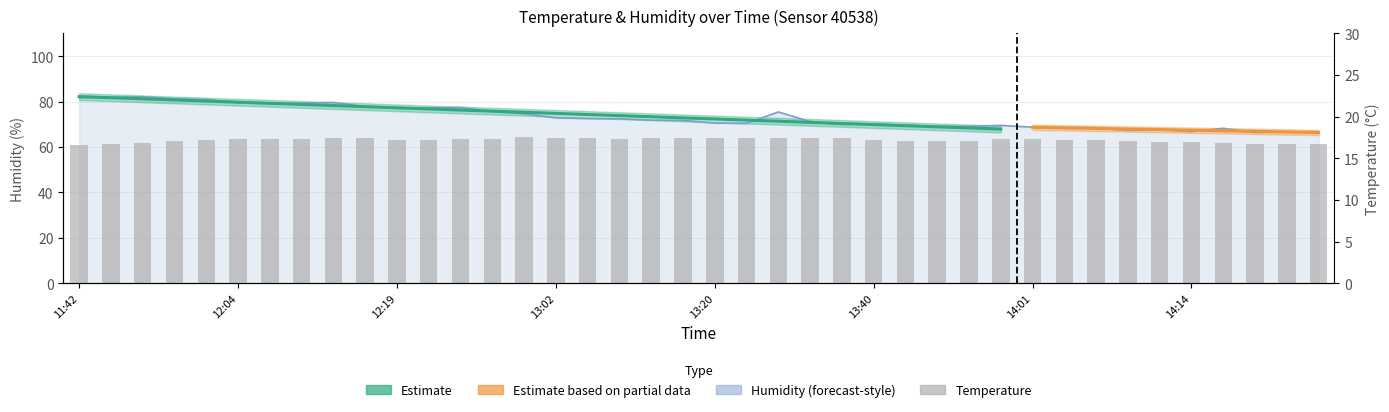

Approximately how many times larger is the value at 24 compared to 14?

1.0